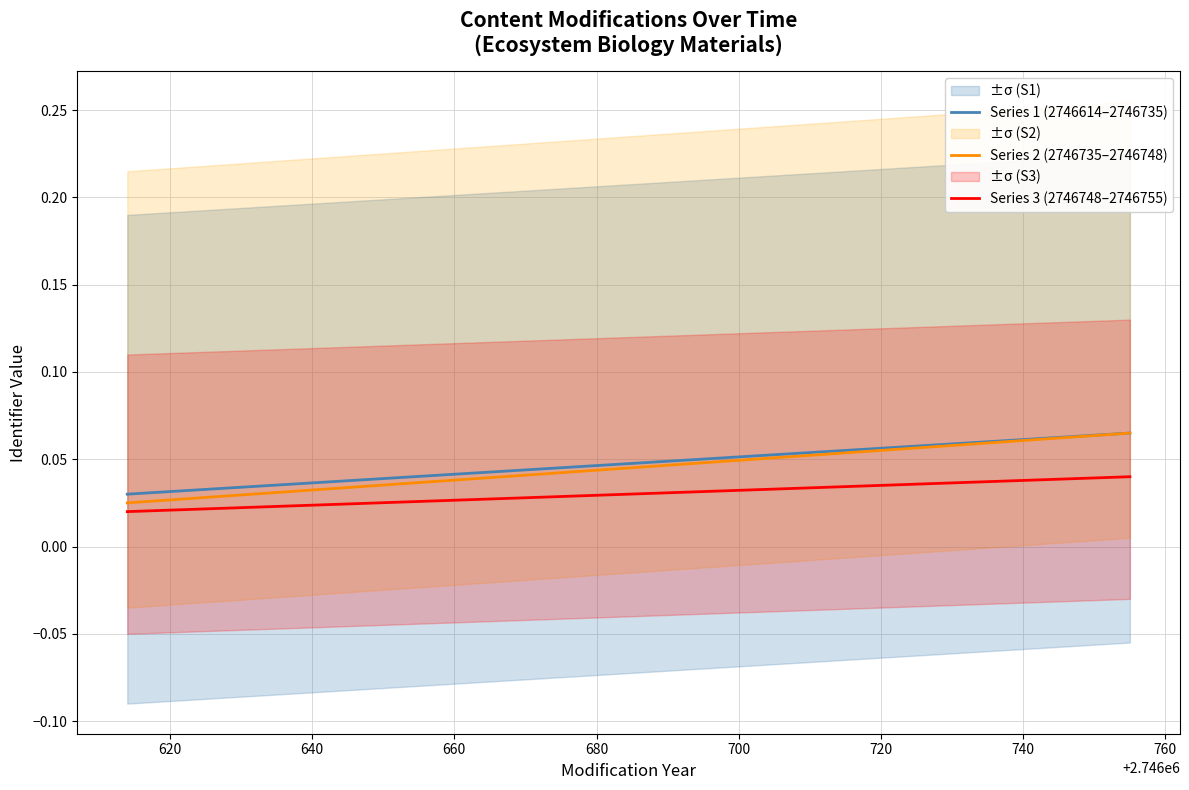

What is the label of the 5th point from the left?

680